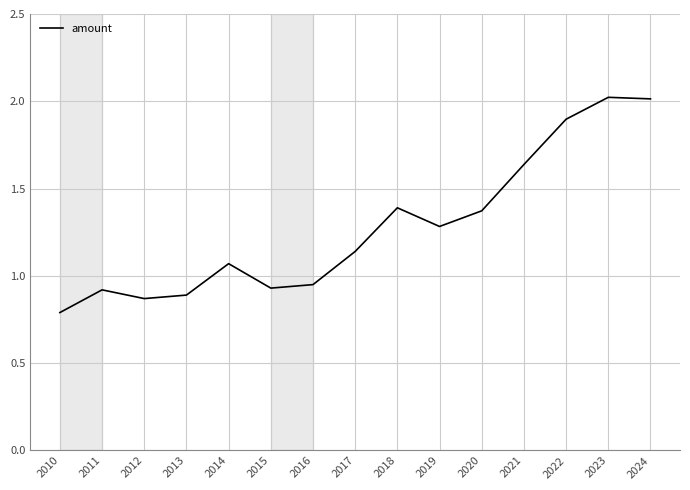

What is the ratio of the value at 2012 to the value at 2021?

0.5